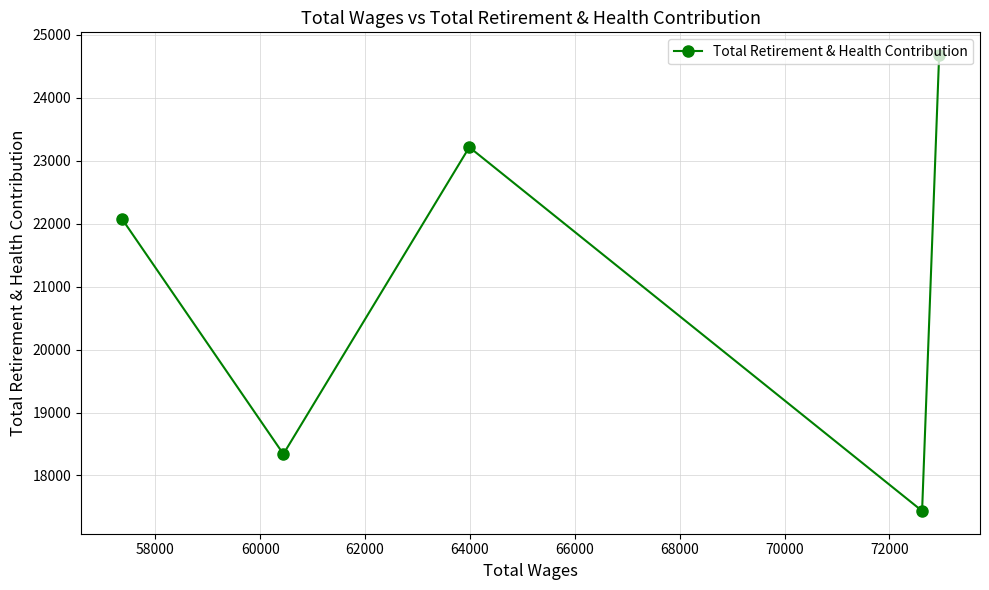

How many values are between 18340 and 23216?

3